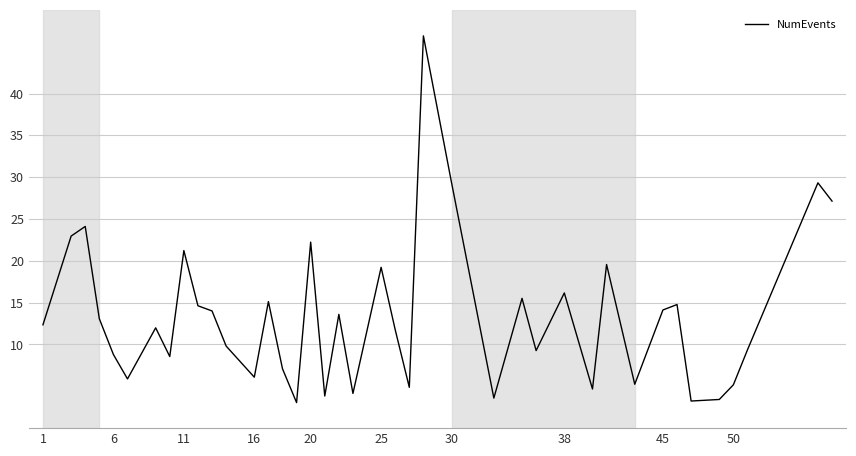

How many lines are shown in the chart?

1